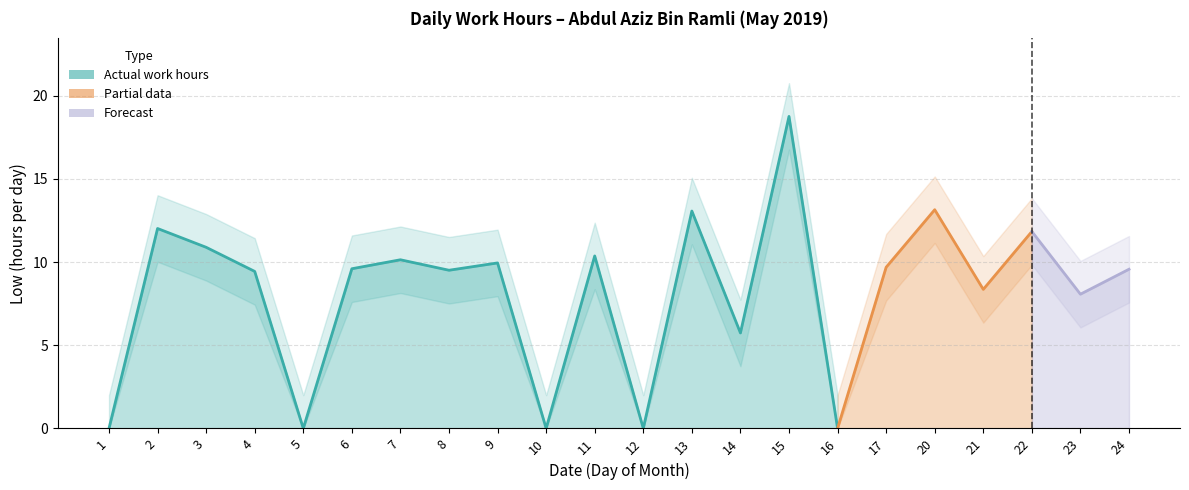

Reading left to right, what are all the values shown in this chart?

0.0	12.0	10.9	9.4	0.0	9.6	10.1	9.5	9.9	0.0	10.4	0.0	13.1	5.7	18.8	0.0	9.7	13.2	8.4	11.8	8.1	9.6